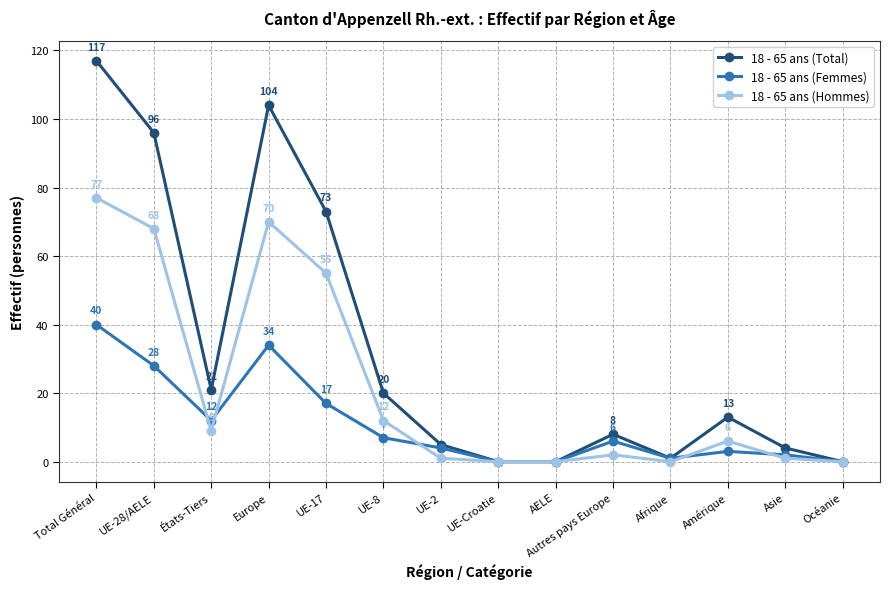

List the series in order of their peak value, lowest first.

18 - 65 ans (Femmes), 18 - 65 ans (Hommes), 18 - 65 ans (Total)